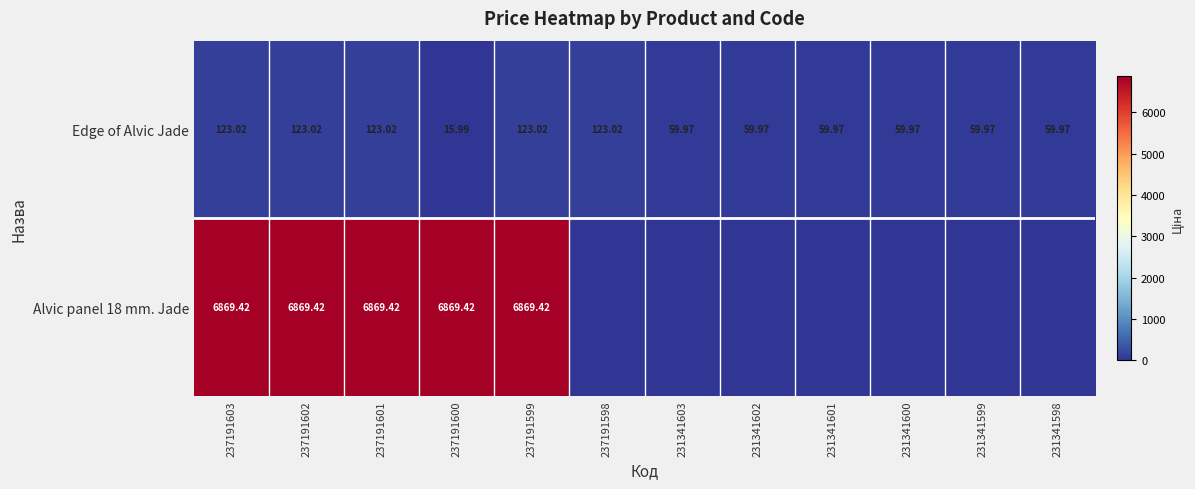

What is the greatest value displayed?

6869.4